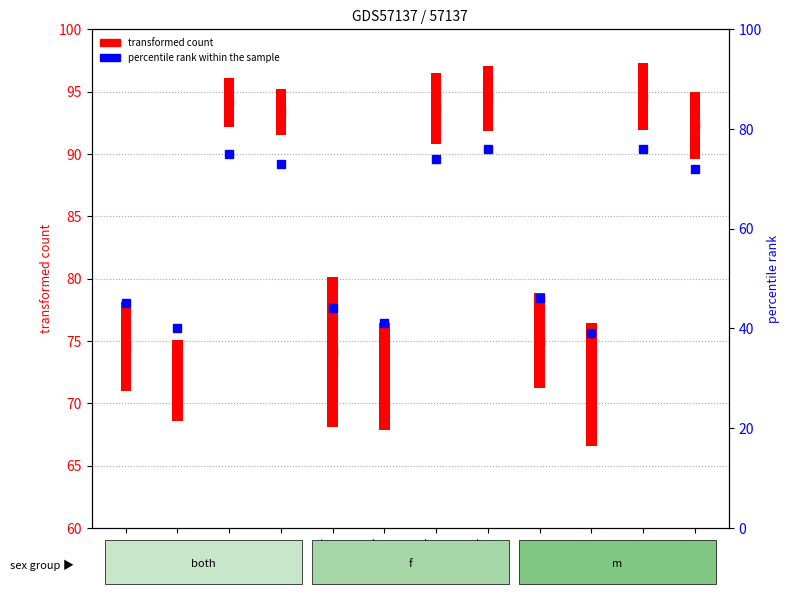

What is the sum of all values?

701